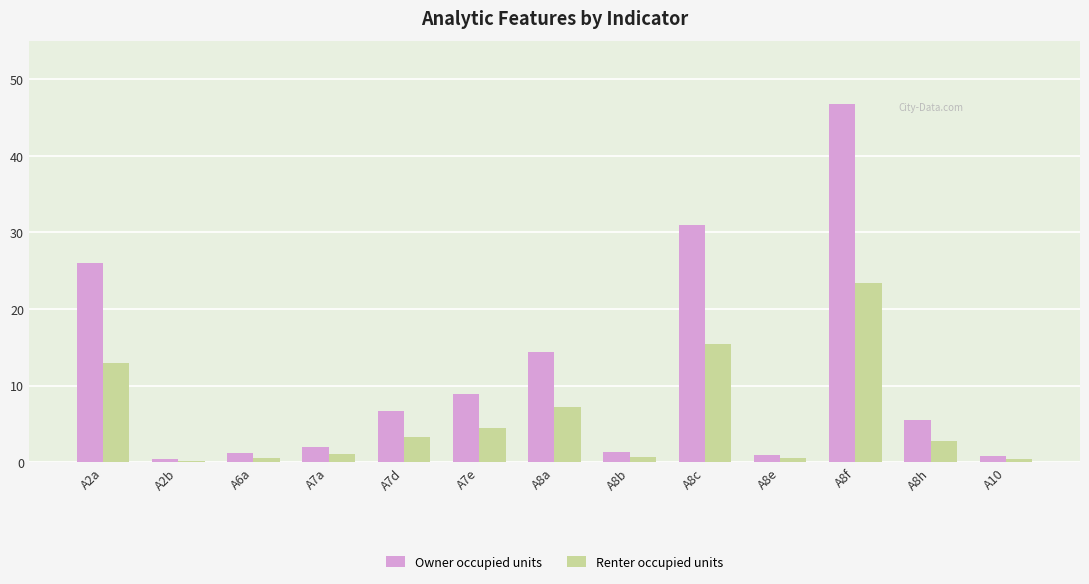

How many series are shown in this chart?

2